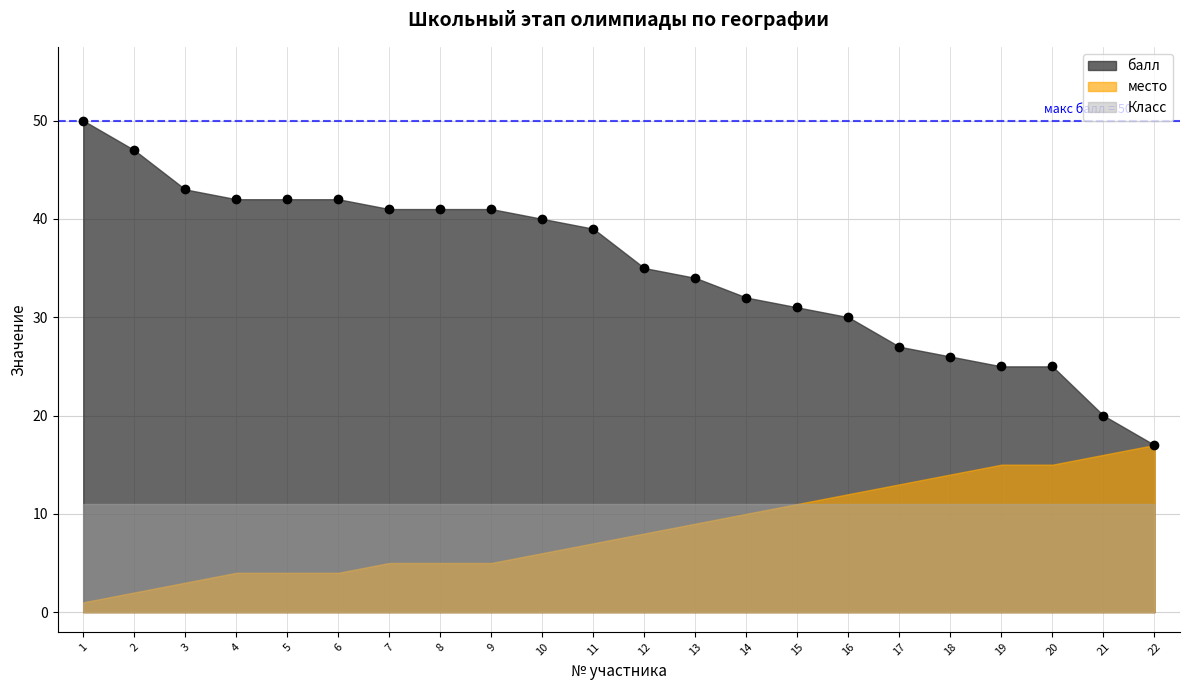

What is the average value of the Класс series?

11